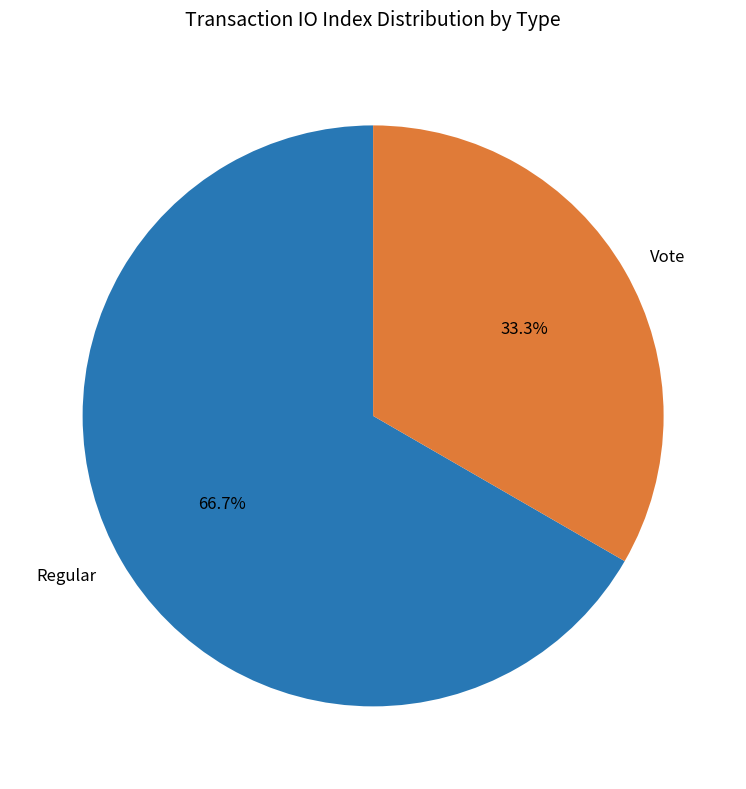

To the nearest percent, what is the difference between the Vote and Regular slice percentages?

33%